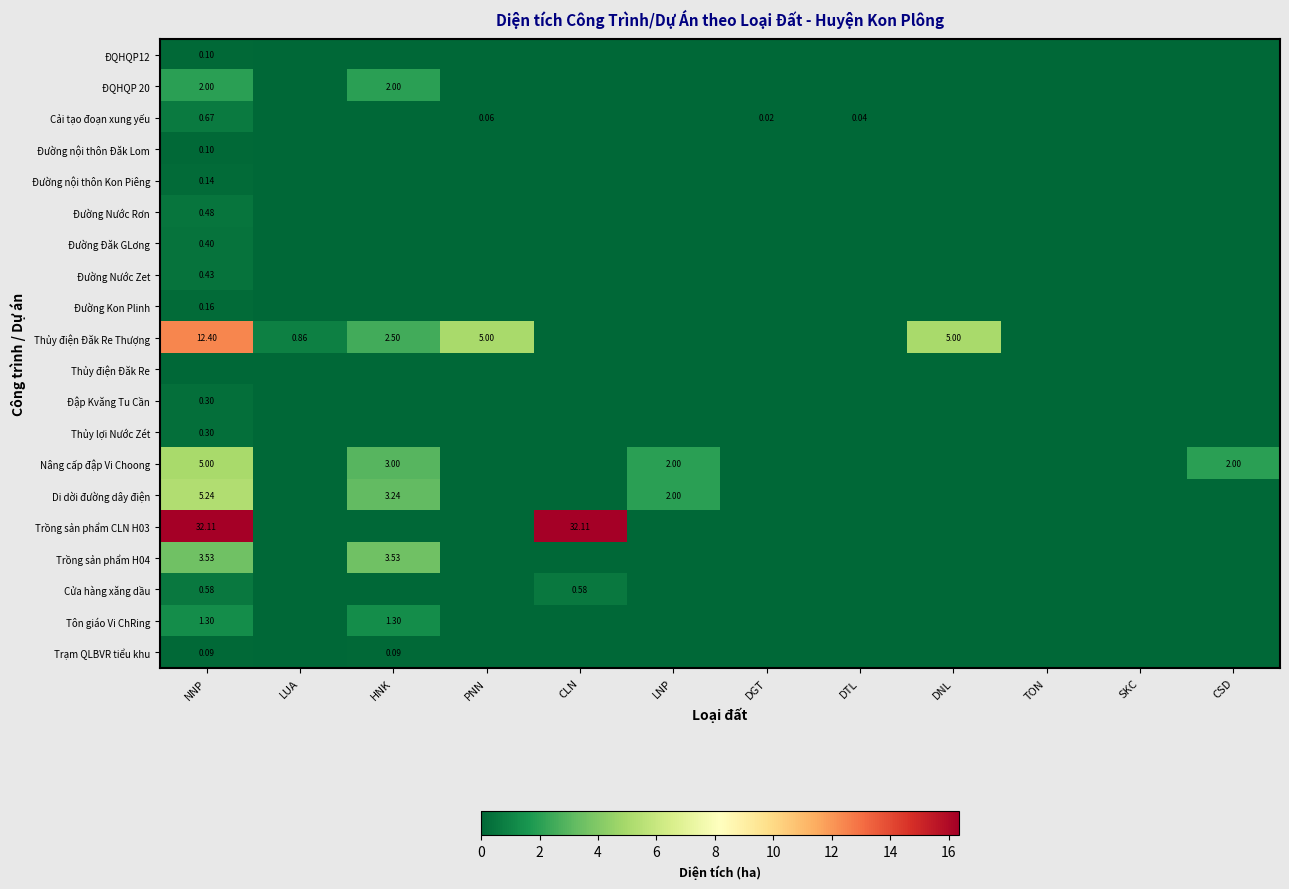

How many values in ĐQHQP 20 are above zero?

2